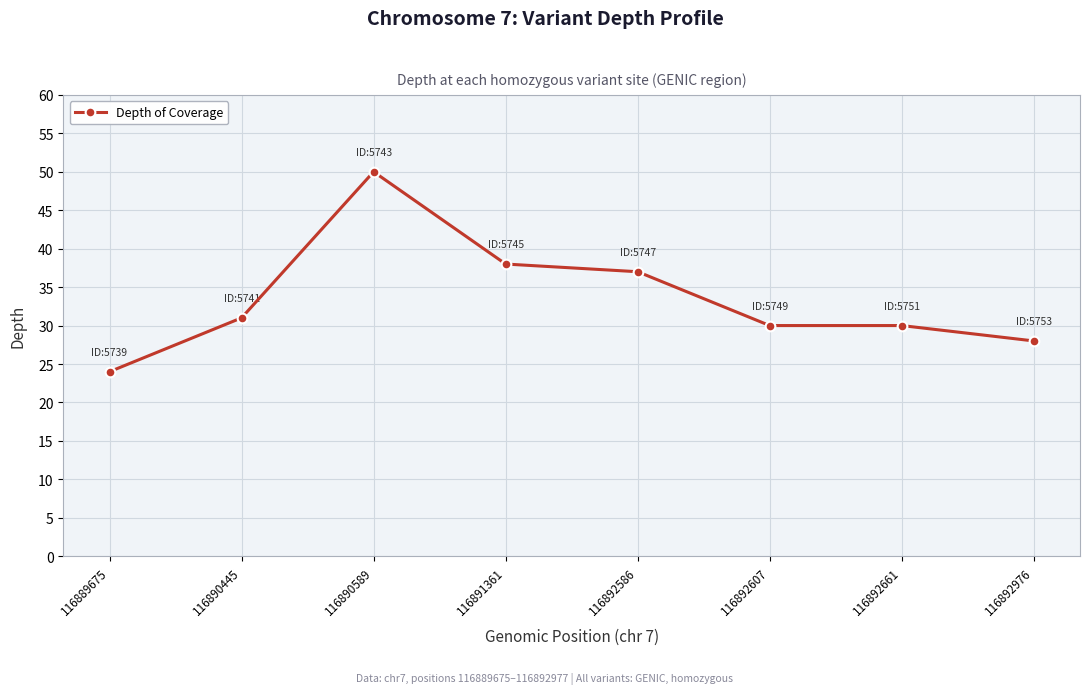

How many values are below 31?

4